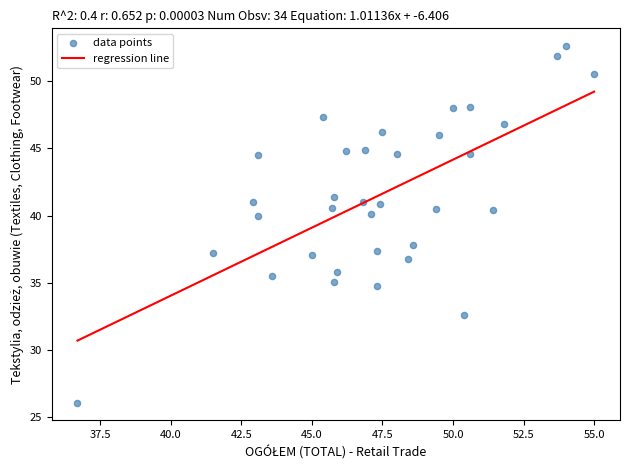

What is the range of X values (max minus min)?

18.3